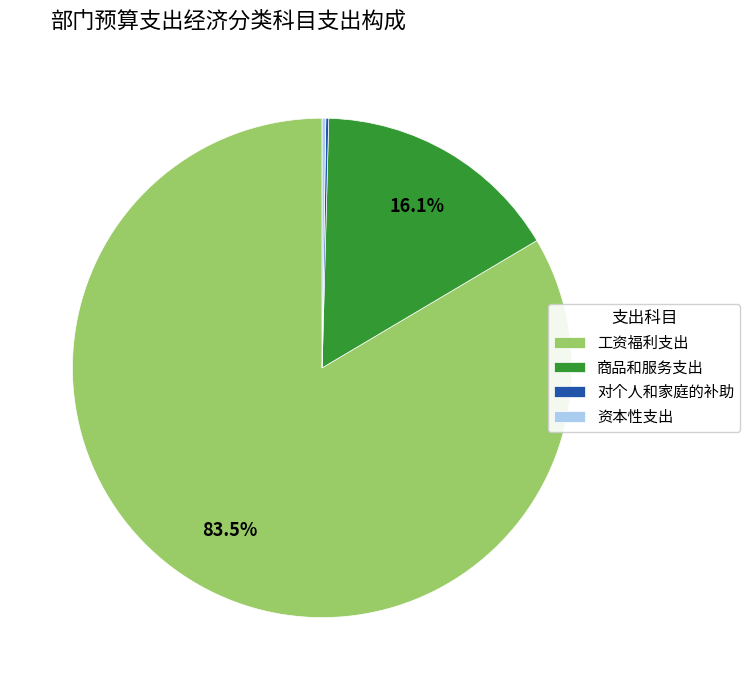

Do 工资福利支出 and 商品和服务支出 together represent more than half of the pie?

Yes